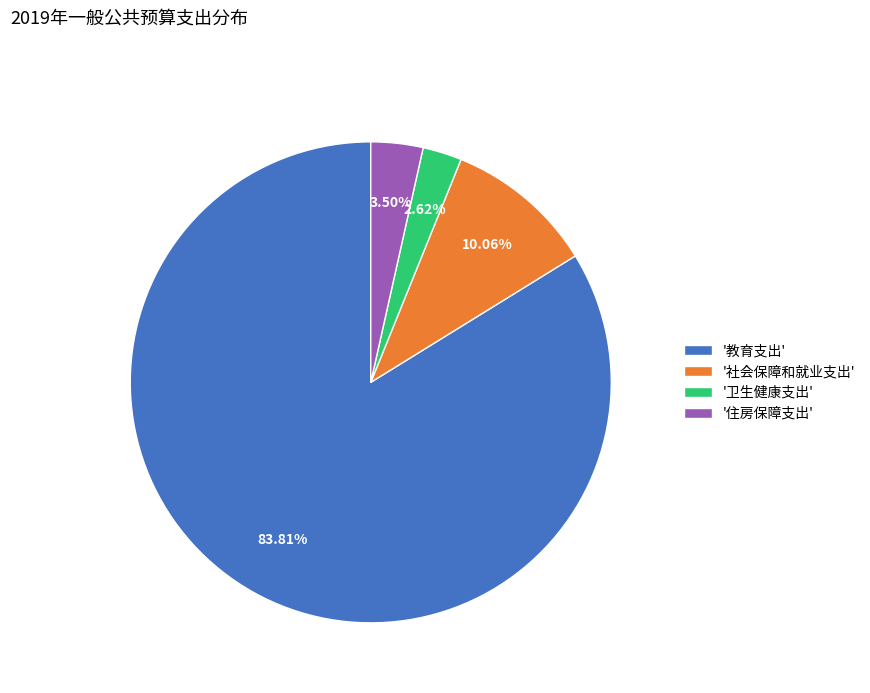

Count the number of slices in the pie.

4